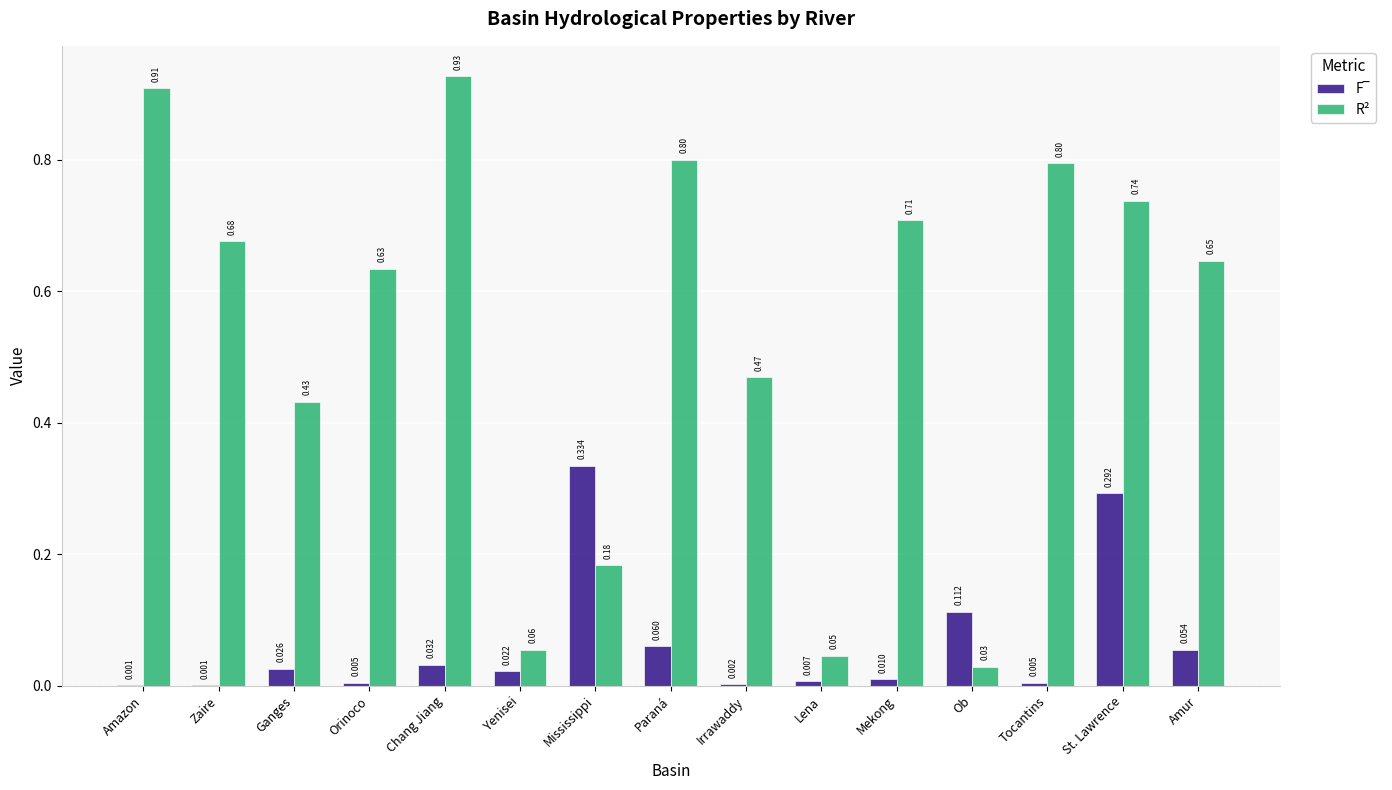

Which series changed the most between Irrawaddy and Tocantins?

R²